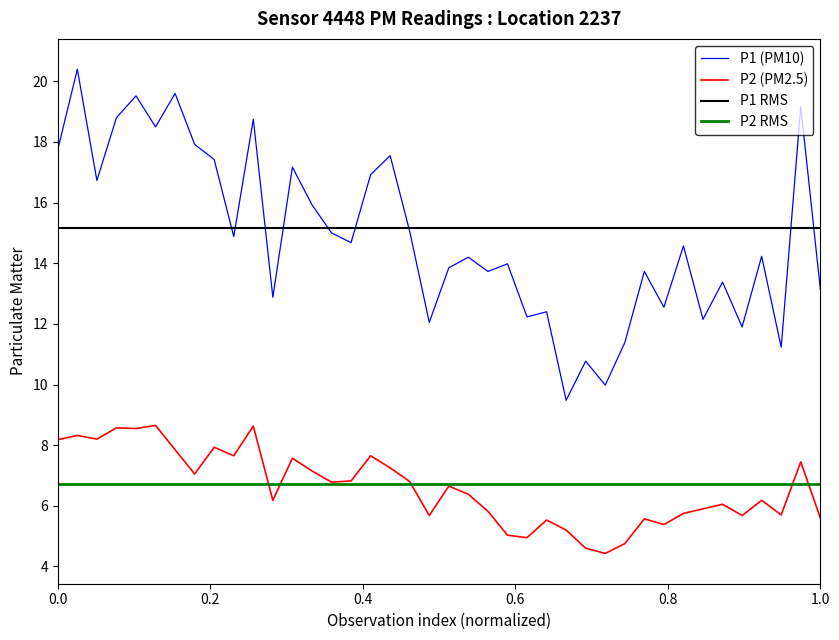

What is the highest value of the P2 (PM2.5) series?

8.7